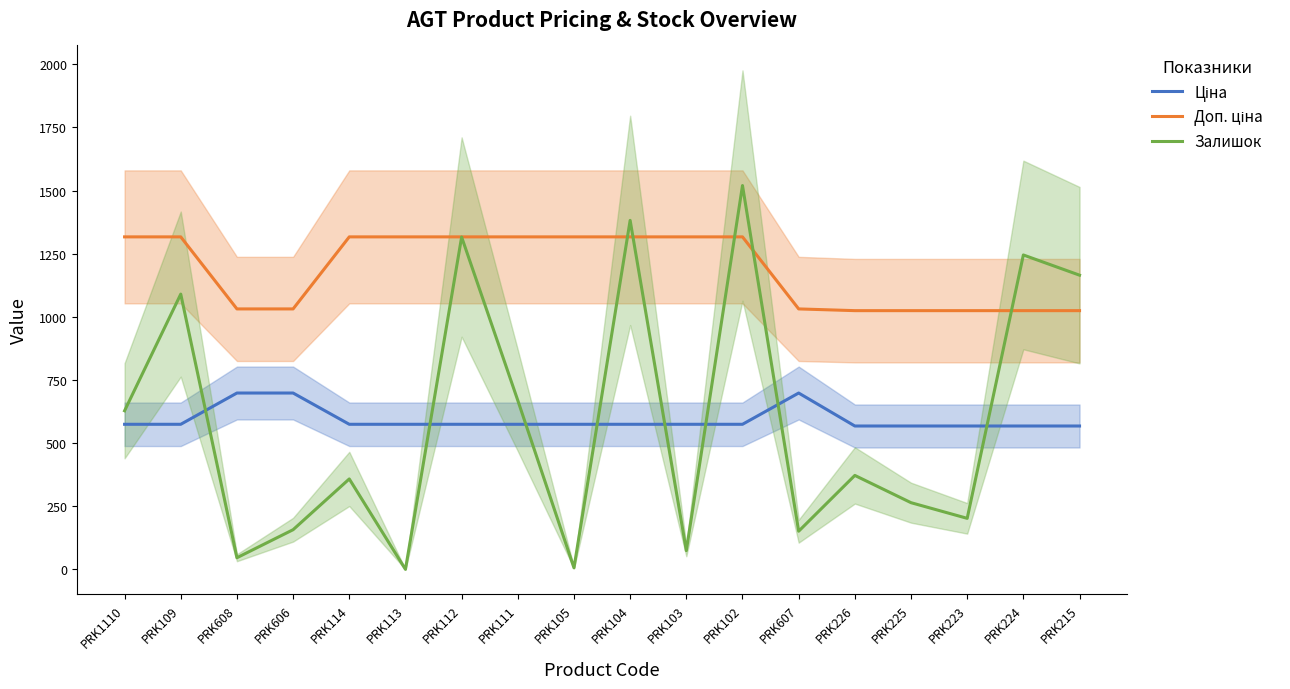

What is the highest value of the Ціна series?

698.3